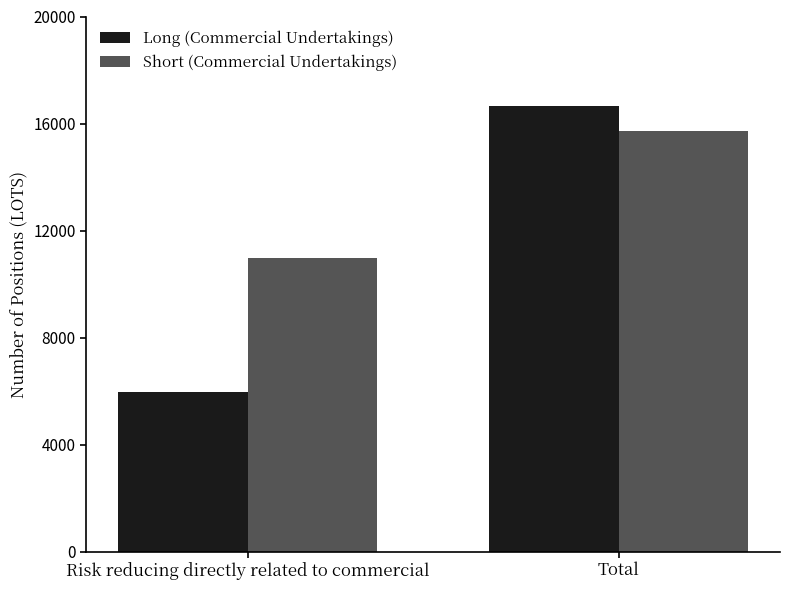

True or false: Long (Commercial Undertakings) has a value of 10367 at Total.

False